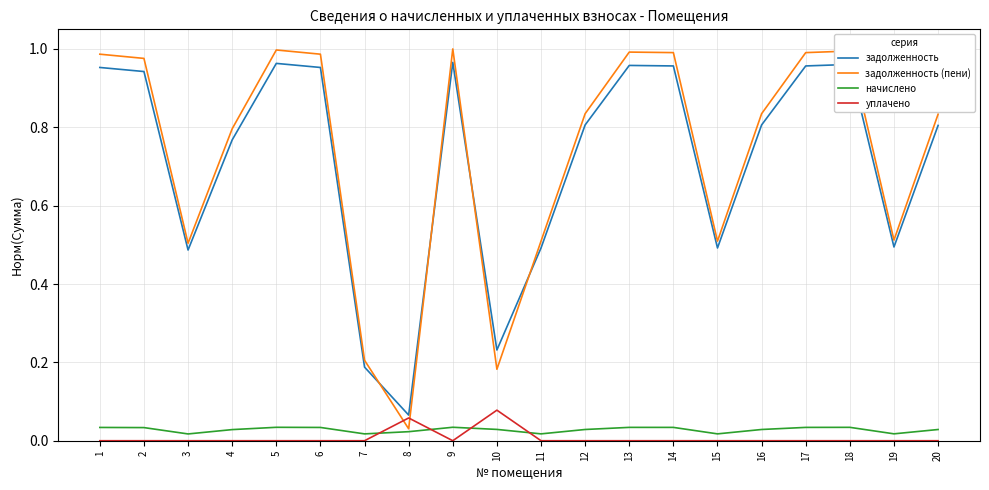

Where is the first local maximum for задолженность?

5